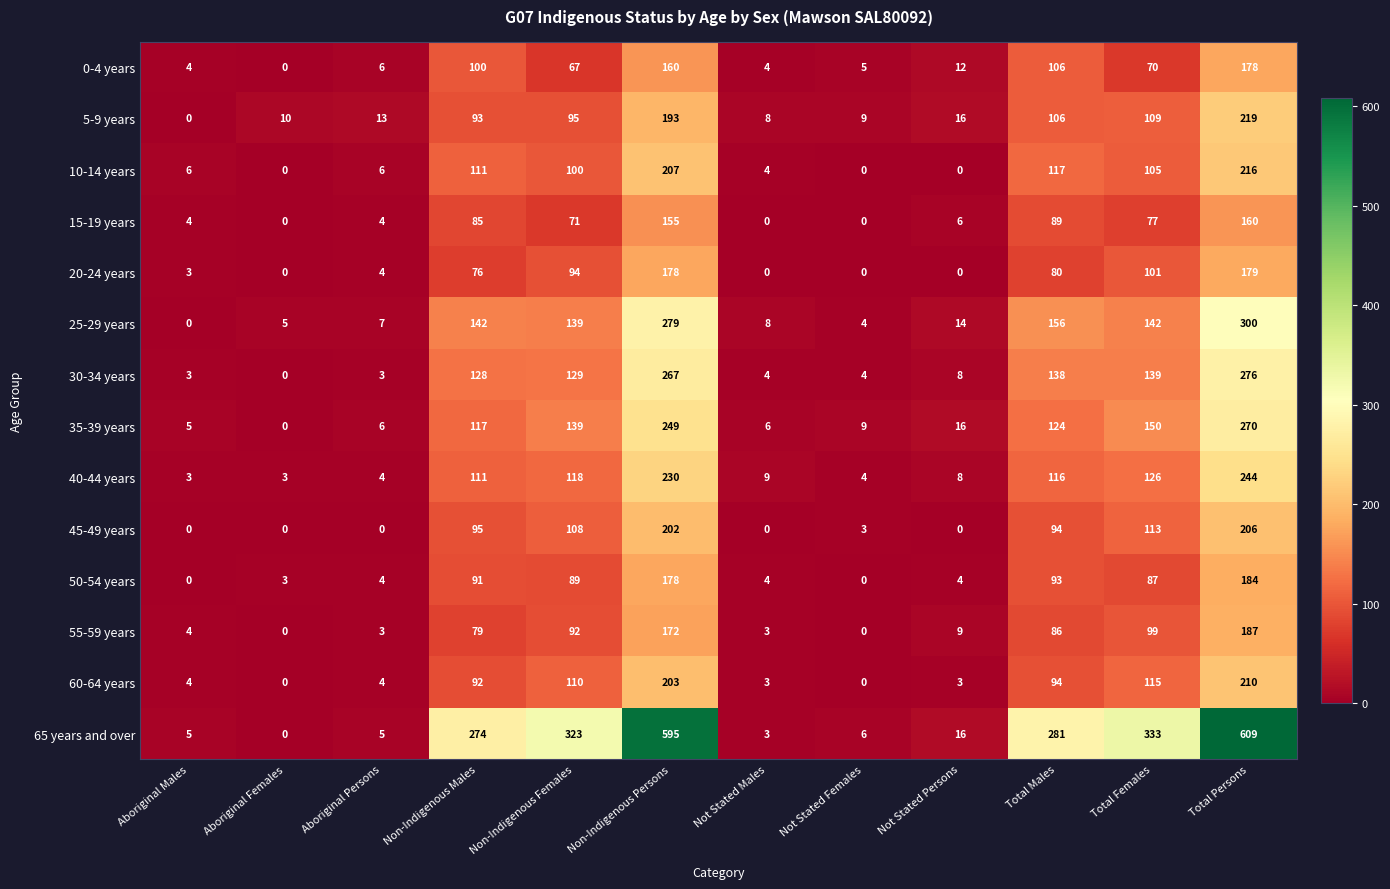

What is the difference between the maximum and minimum values in the 50-54 years series?

184